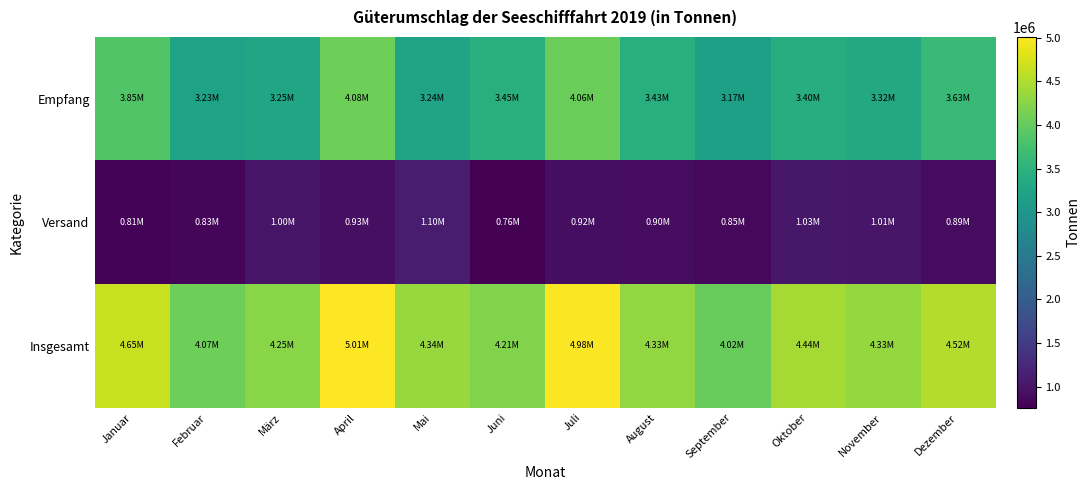

Which category has the highest value across all series?

April